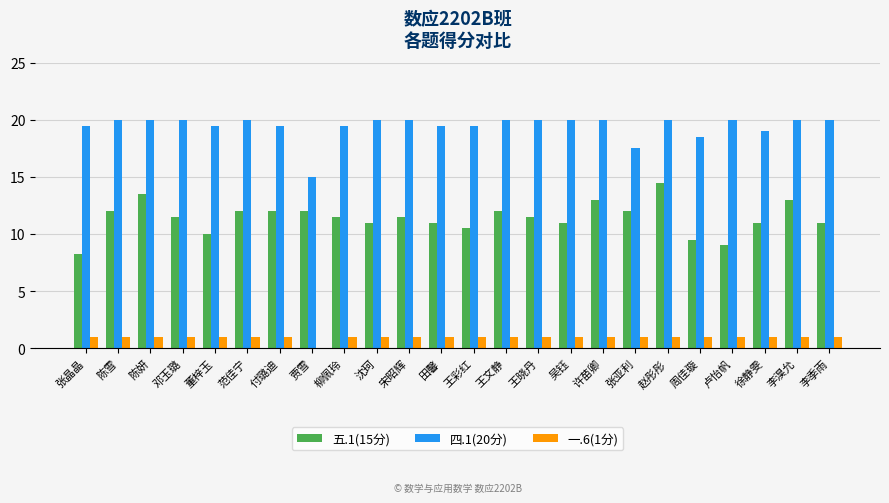

What is the highest value of the 五.1(15分) series?

14.5